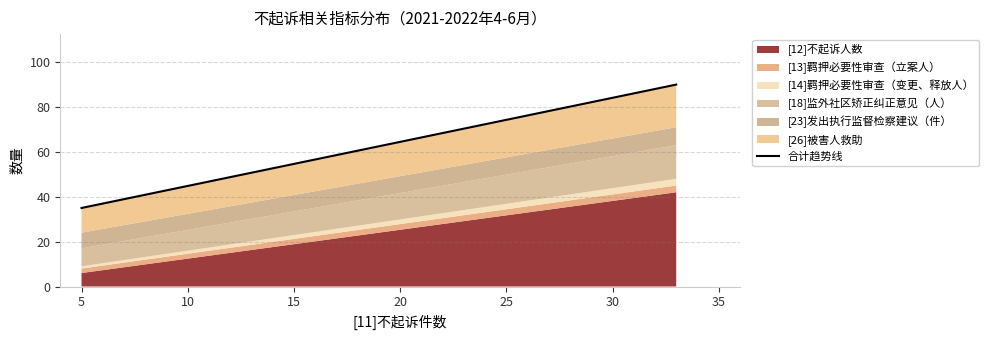

How many lines are shown in the chart?

1